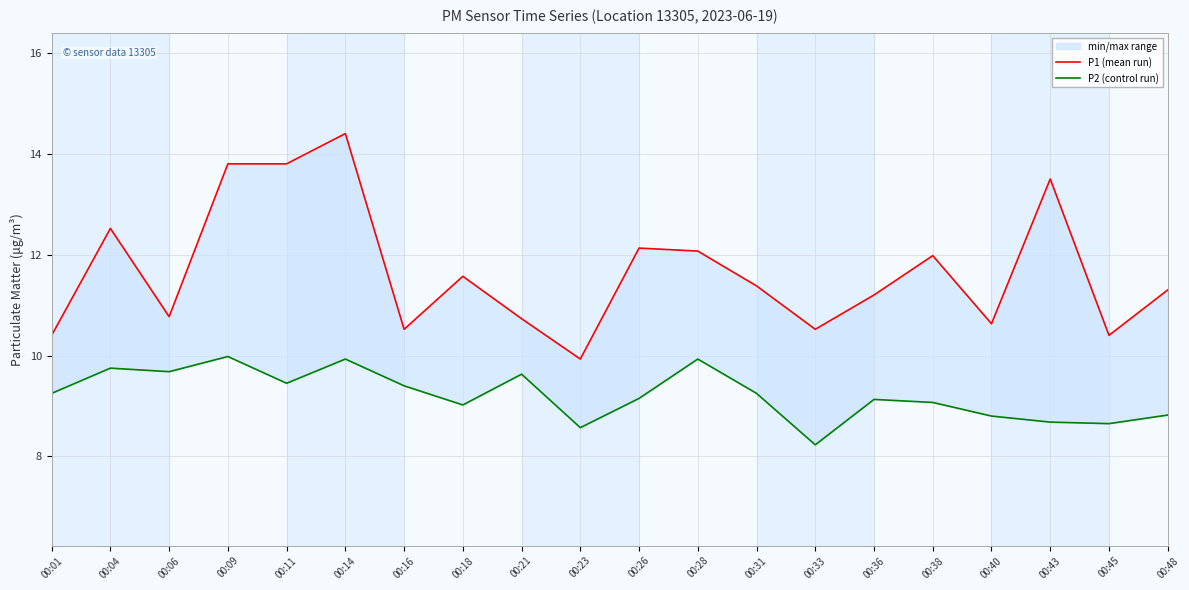

Which series changed the most between 00:06 and 00:16?

P2 (control run)